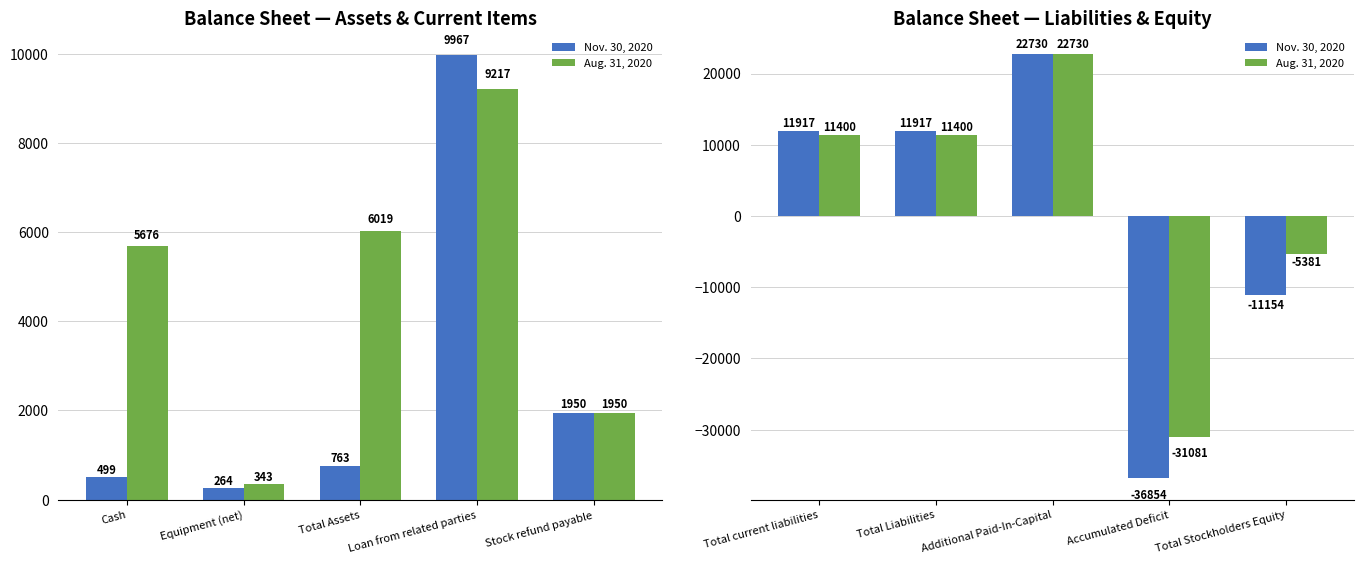

What is the label of the 2nd bar from the right?

Accumulated Deficit